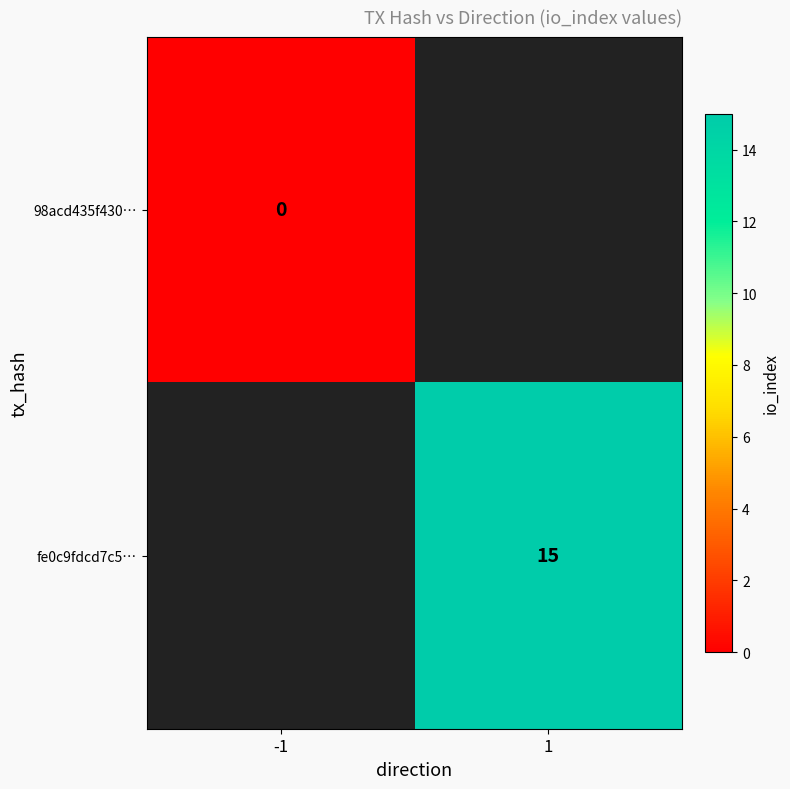

The fe0c9fdcd7c5… series shows 15 at 1. True or false?

True